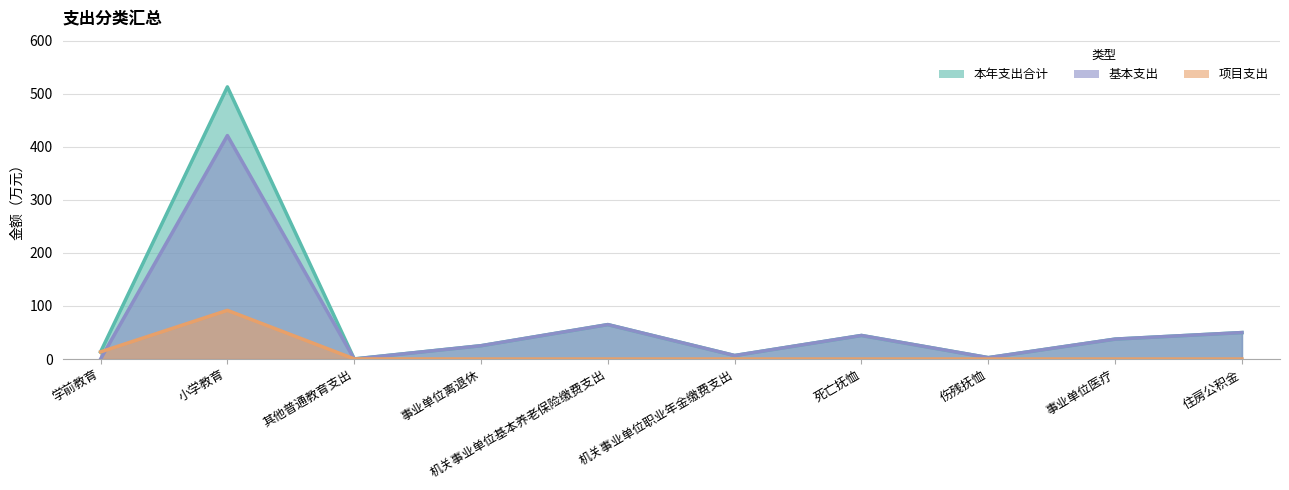

Which series has the largest total across all categories?

本年支出合计